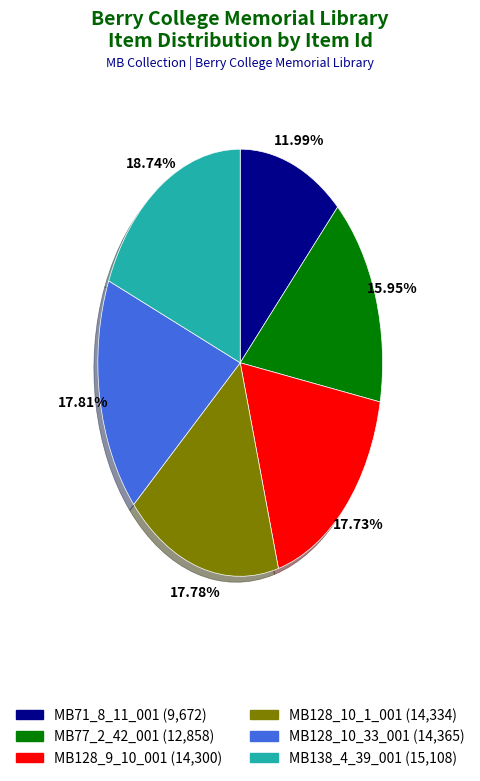

The MB128_9_10_001 slice represents 18% of the pie. True or false?

True